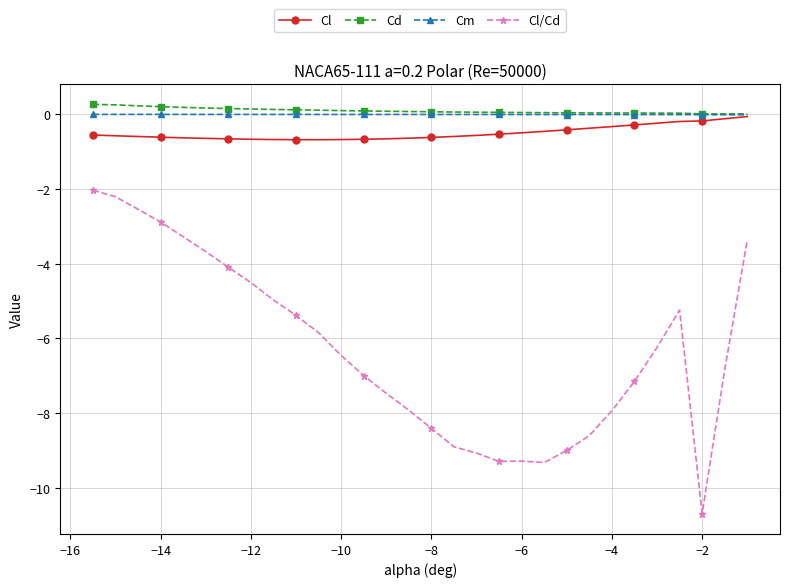

How many lines are shown in the chart?

4